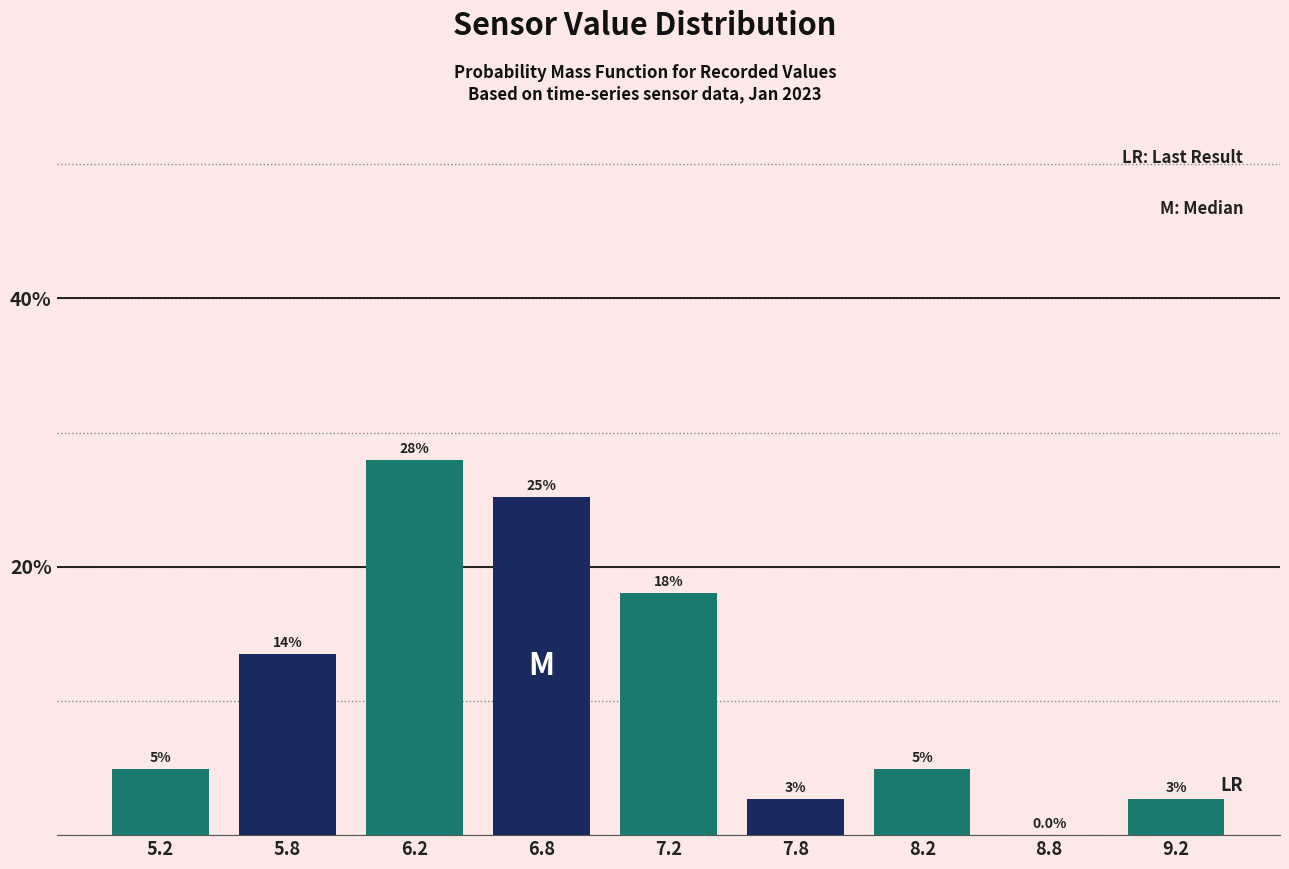

Reading left to right, what are all the values shown in this chart?

5.2=5.0	5.8=13.5	6.2=27.9	6.8=25.2	7.2=18.0	7.8=2.7	8.2=5.0	8.8=0.0	9.2=2.7